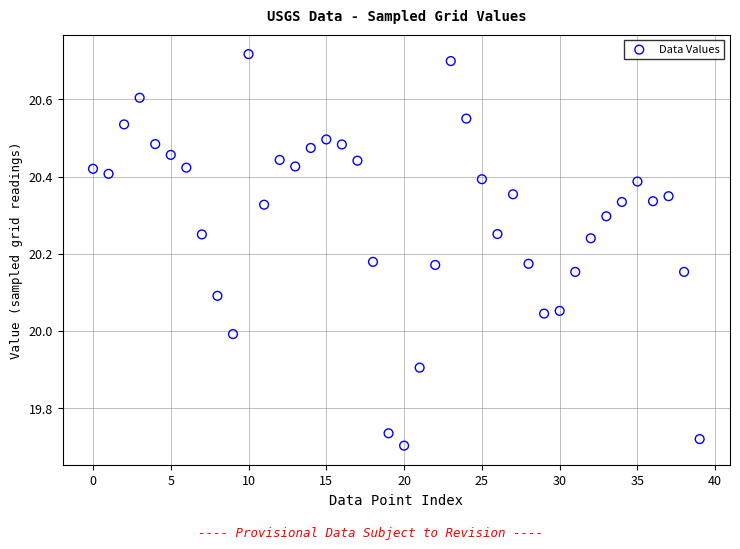

What is the range of Y values (max minus min)?

1.0